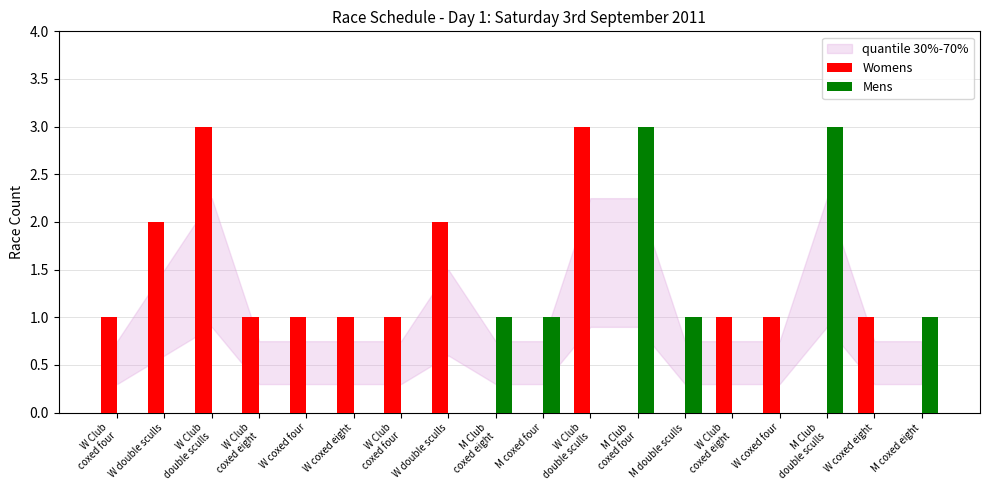

Which series has the largest range (max minus min)?

Womens